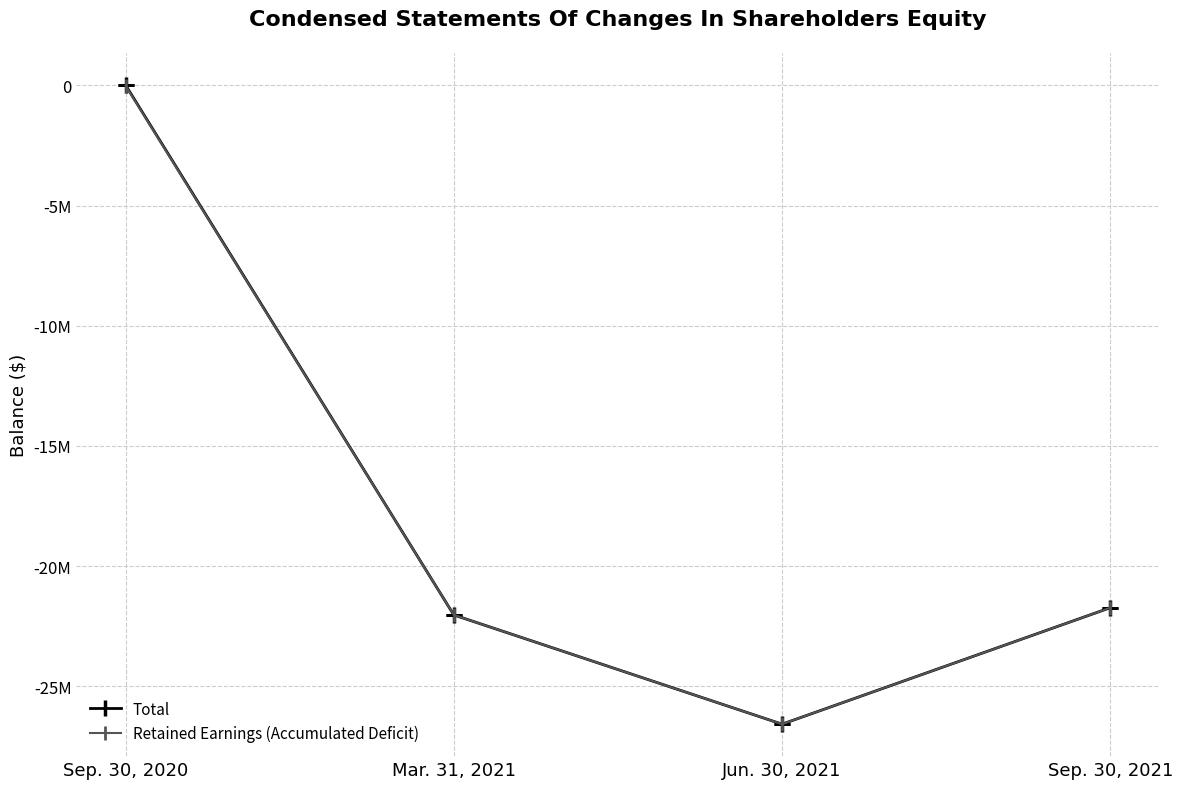

What position from the left is Sep. 30, 2021?

4